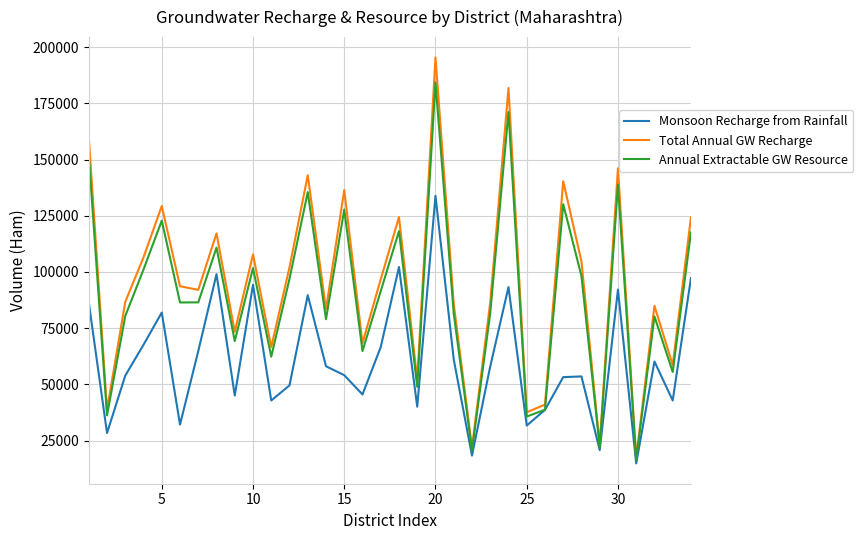

How many categories are shown in the chart?

34